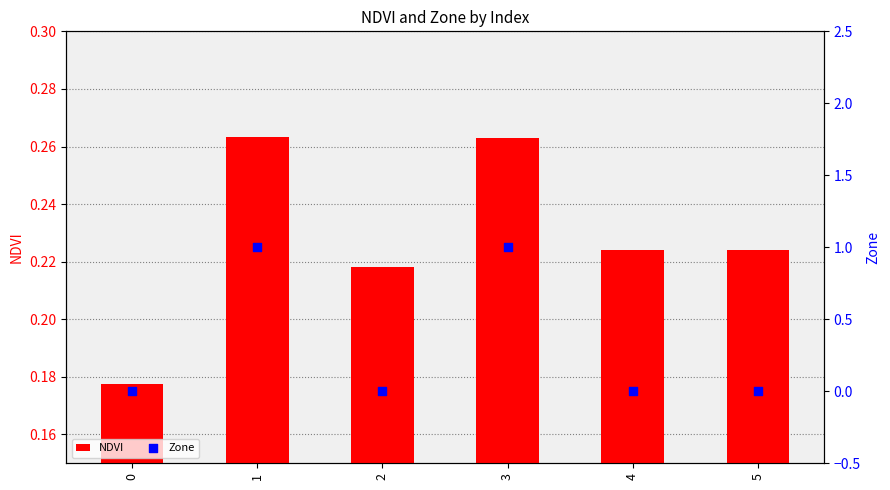

Which series contains the highest Y value?

Zone